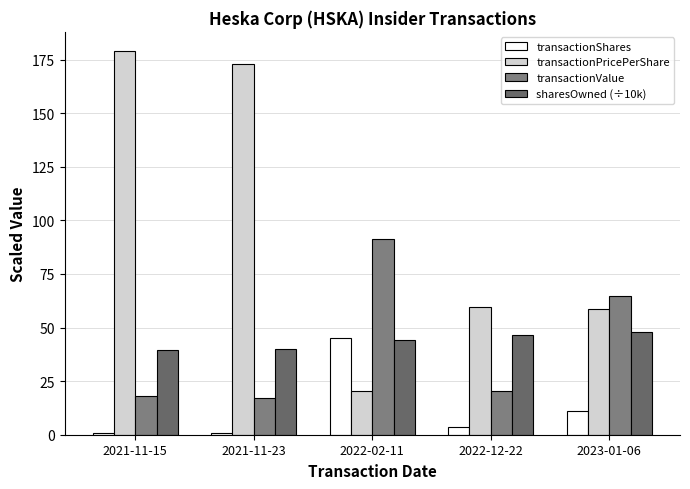

Rank the categories by transactionValue value from lowest to highest.

2021-11-23, 2021-11-15, 2022-12-22, 2023-01-06, 2022-02-11